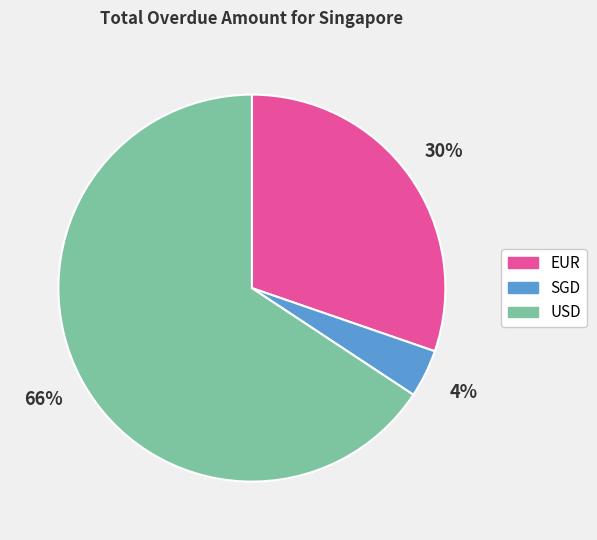

Which has a higher value, SGD or EUR?

EUR